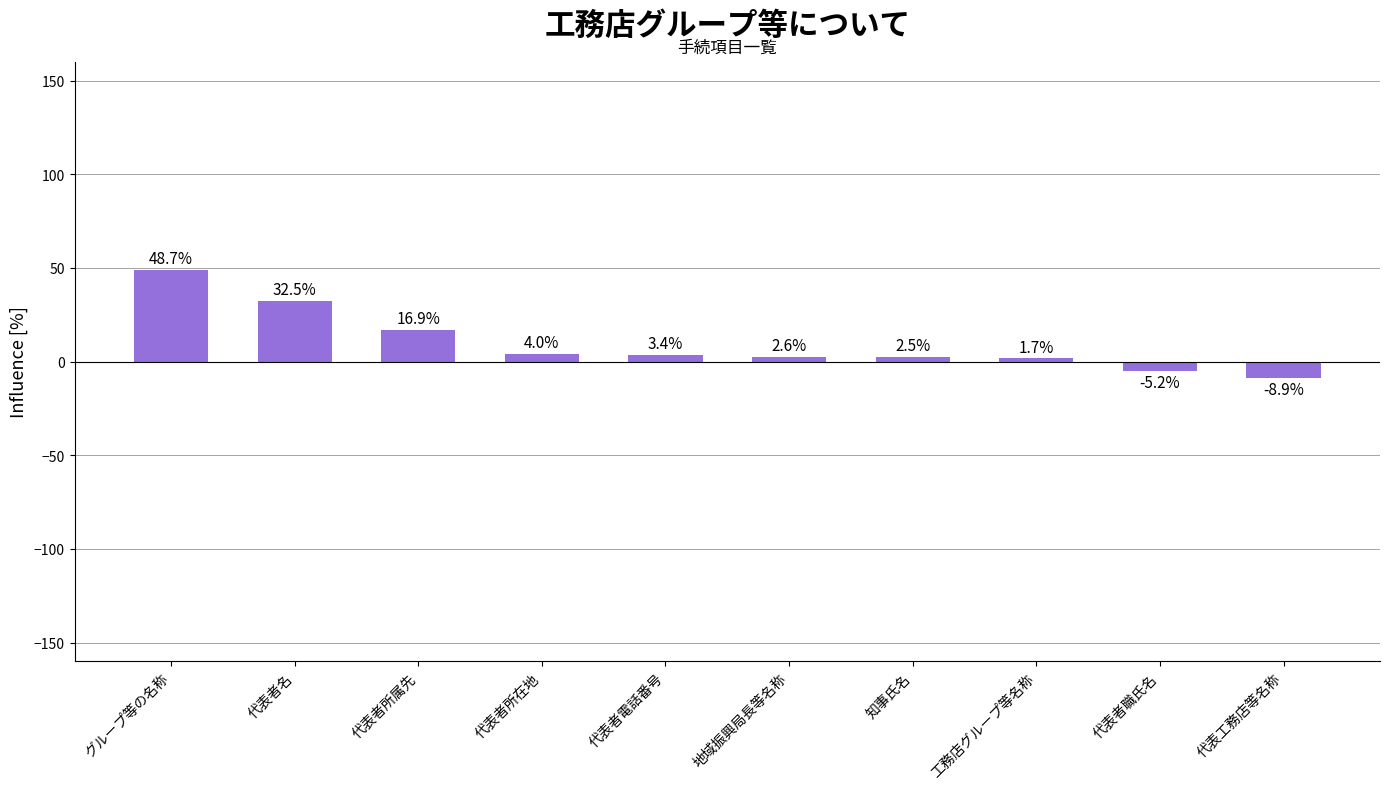

Count the number of categories in the chart.

10